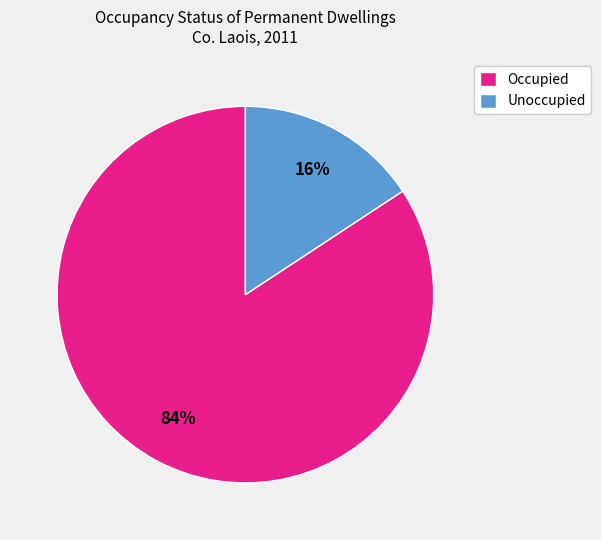

Which slice is the largest?

Occupied